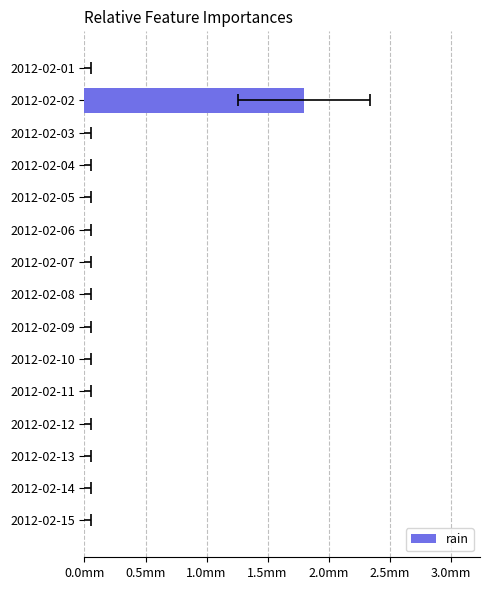

The value at 2012-02-10 is 0.0. True or false?

True